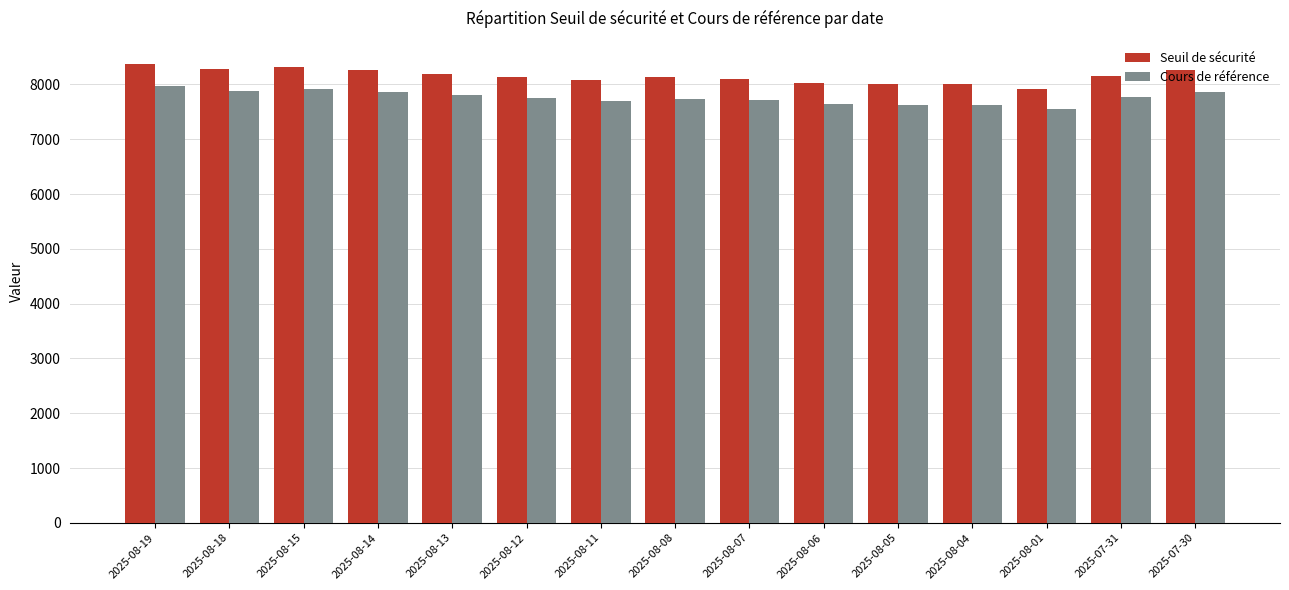

Between 2025-08-08 and 2025-08-01, which series saw the biggest shift?

Seuil de sécurité